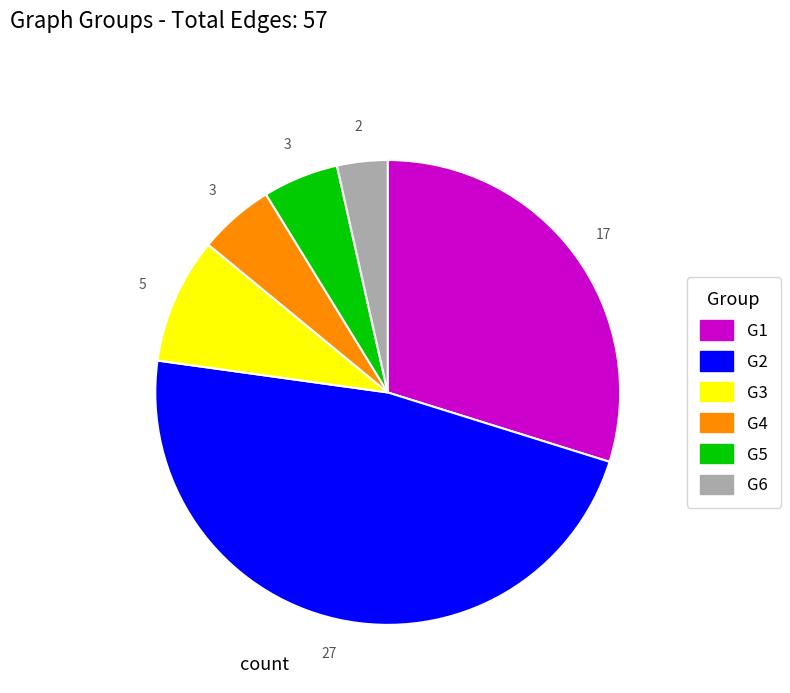

Which category has the biggest portion of the pie?

G2